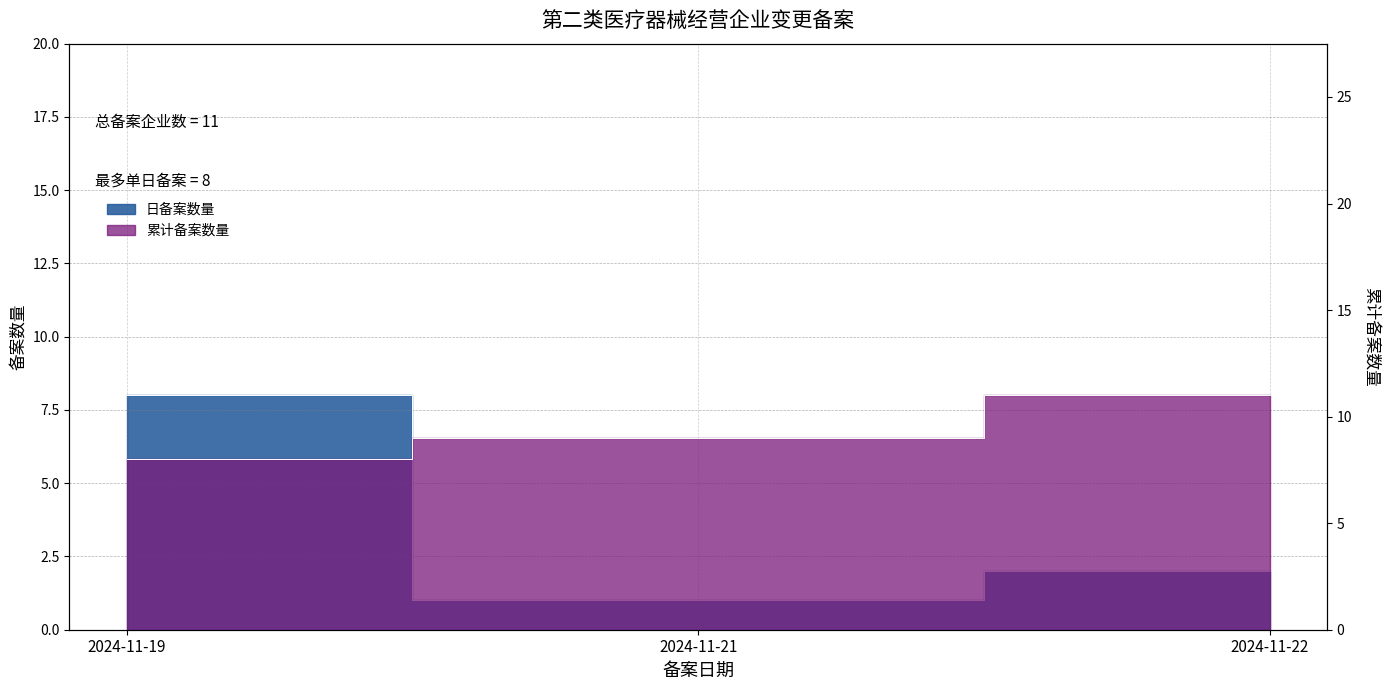

Reading right to left, list all the values displayed in this chart.

2	1	8